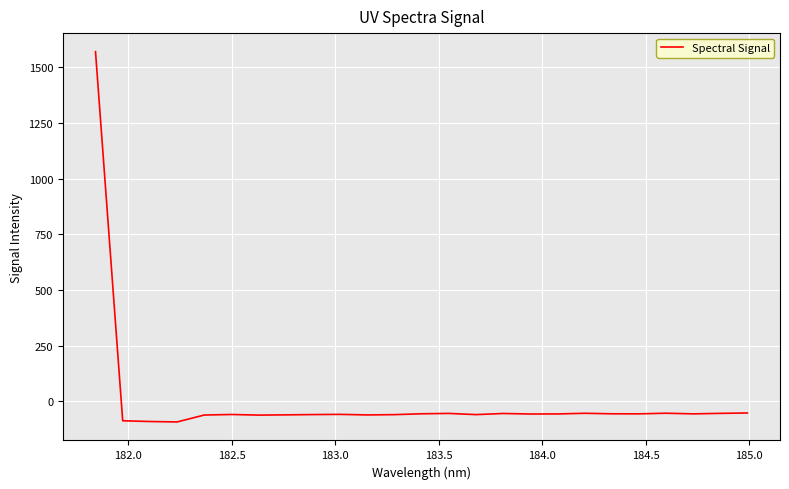

What is the maximum value shown in the chart?

1571.0